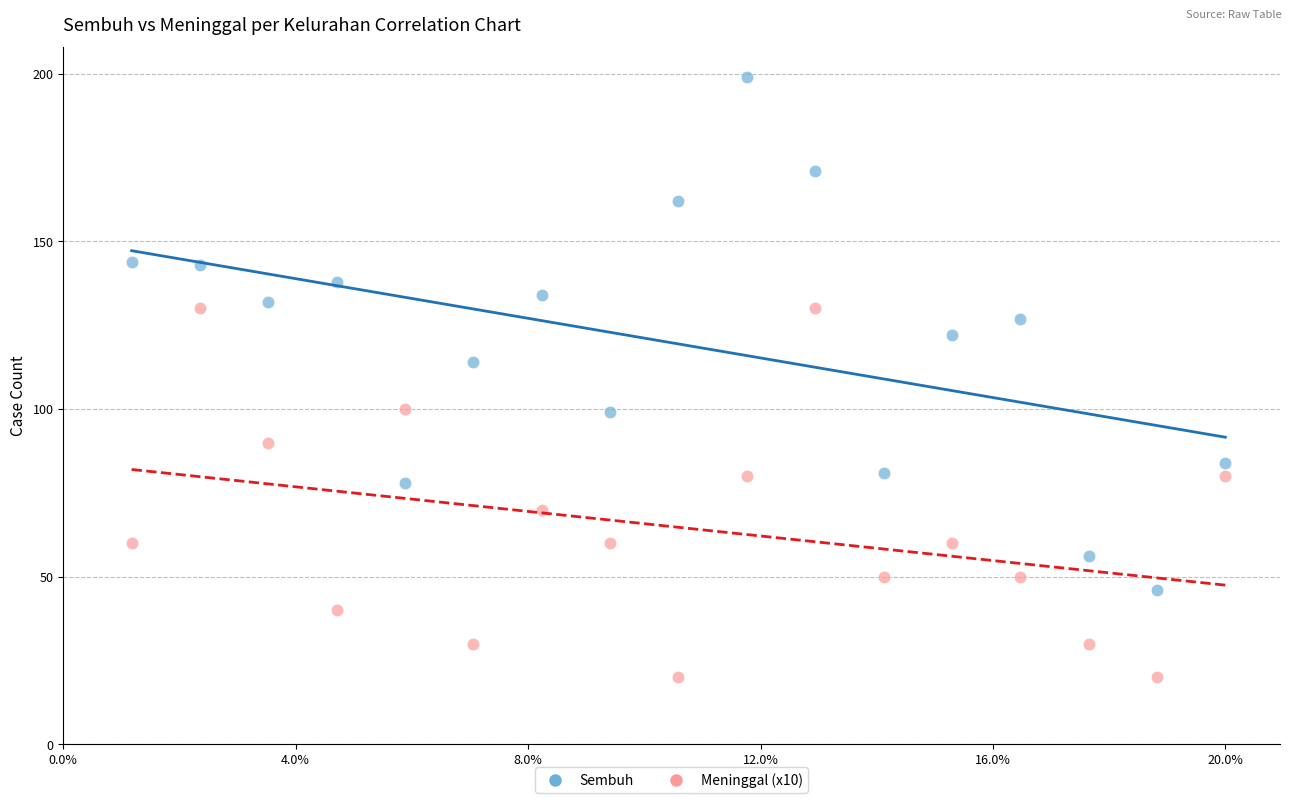

Which series has the widest spread of Y values?

Sembuh